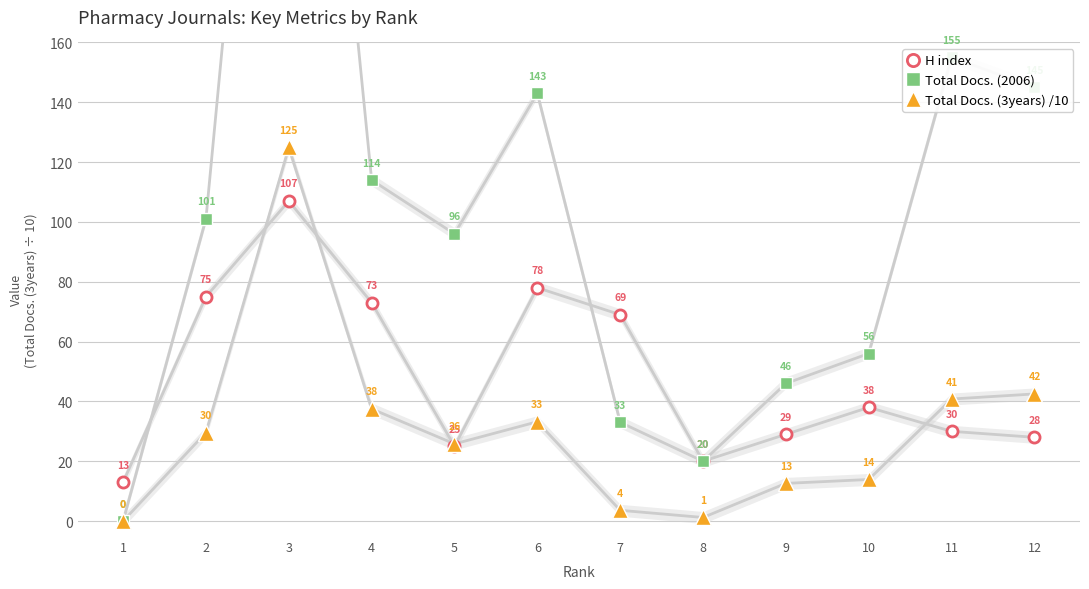

What is the sum of the H index values at 12 and 7?

97.0